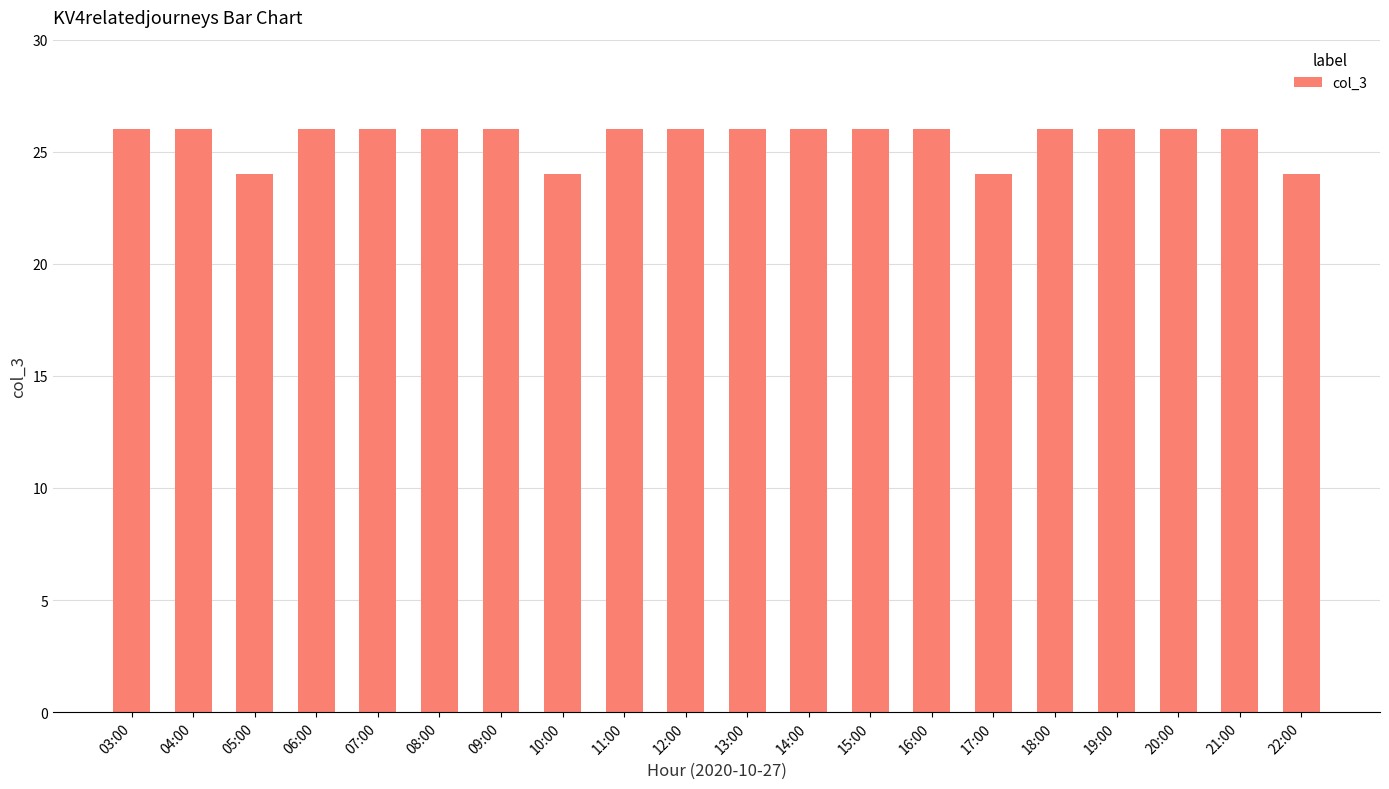

Which has a higher value, 17:00 or 08:00?

08:00